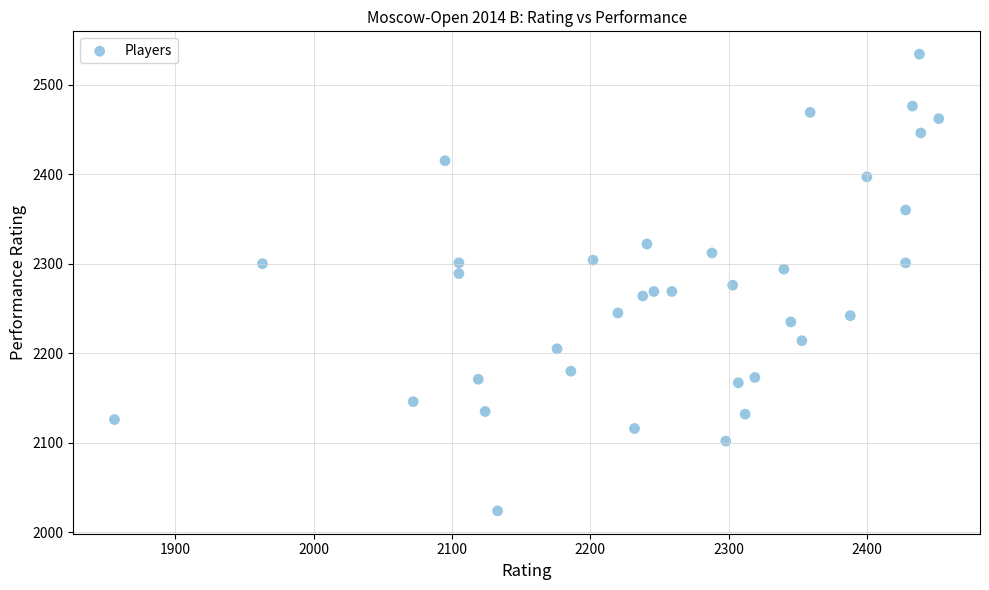

What is the range of Y values (max minus min)?

510